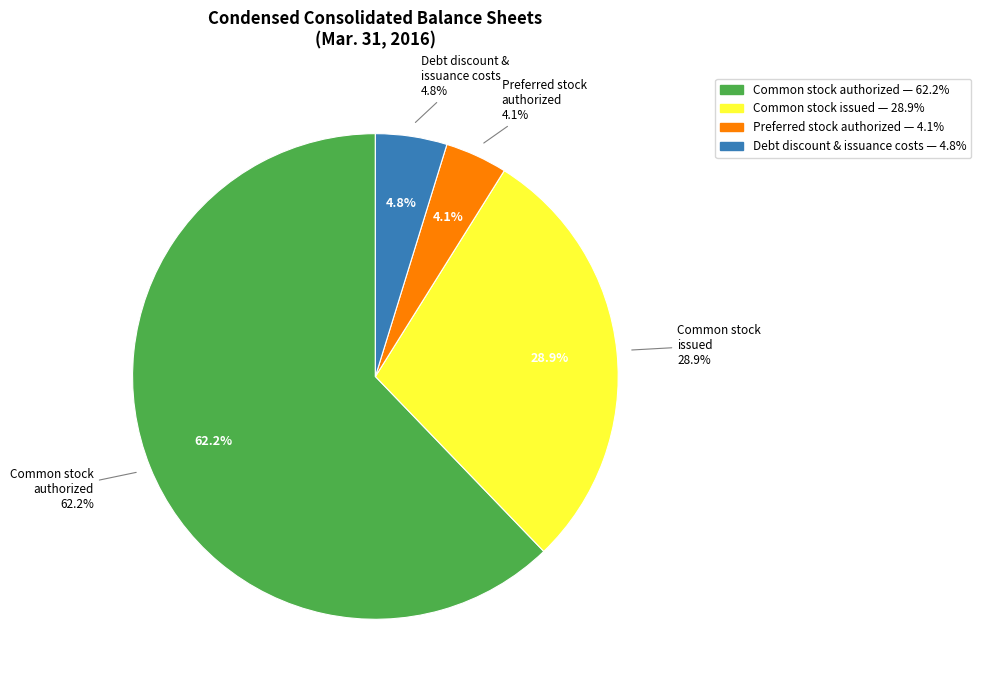

Is Common stock, shares authorized the majority of the pie?

Yes